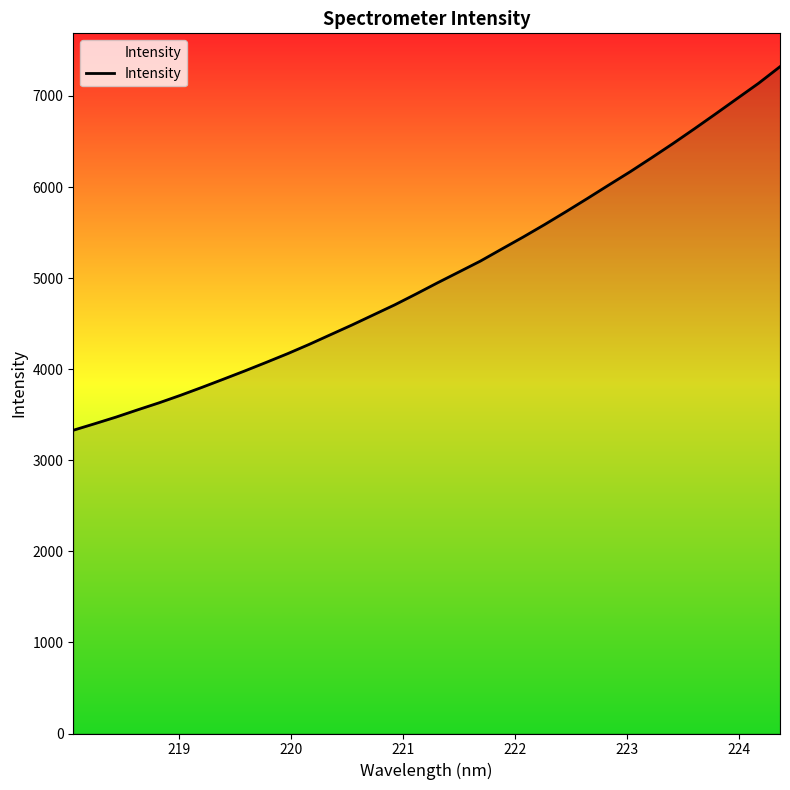

What is the minimum value shown in the chart?

3329.7